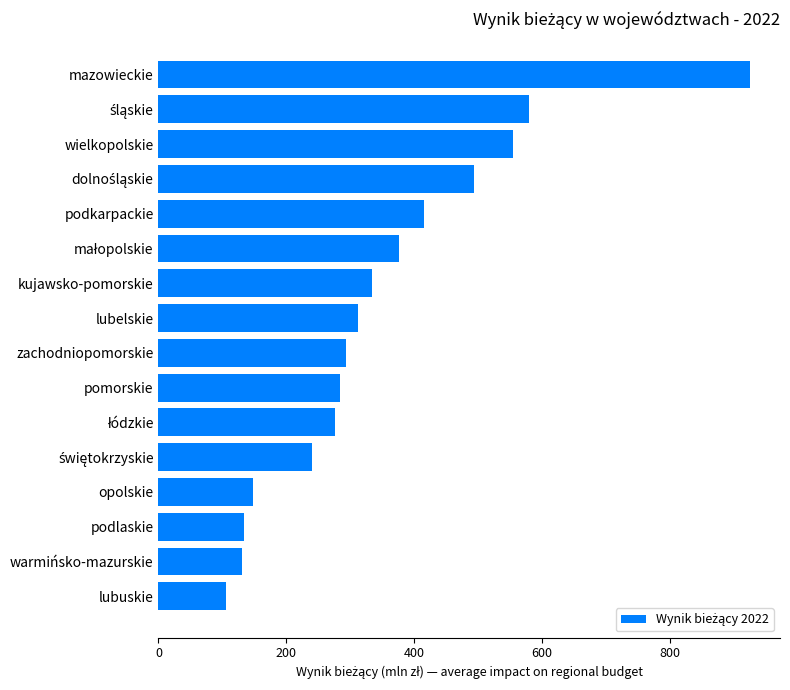

Read the value at podlaskie.

133.9